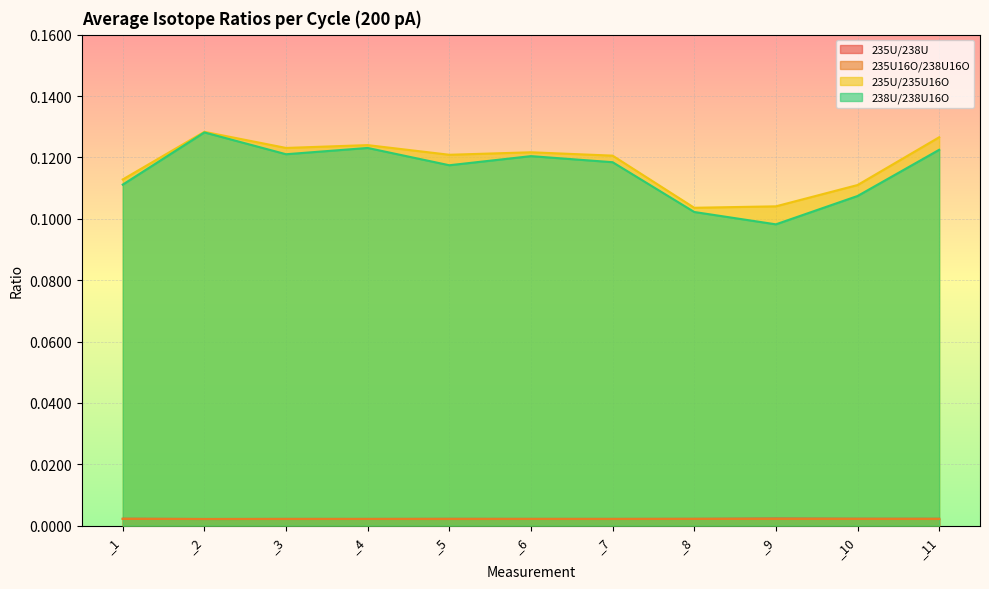

At which category is the sum across all series the highest?

_2